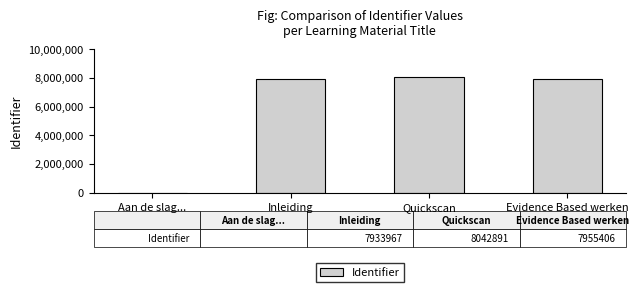

What is the change in value from Aan de slag... to Evidence Based werken?

+7955406